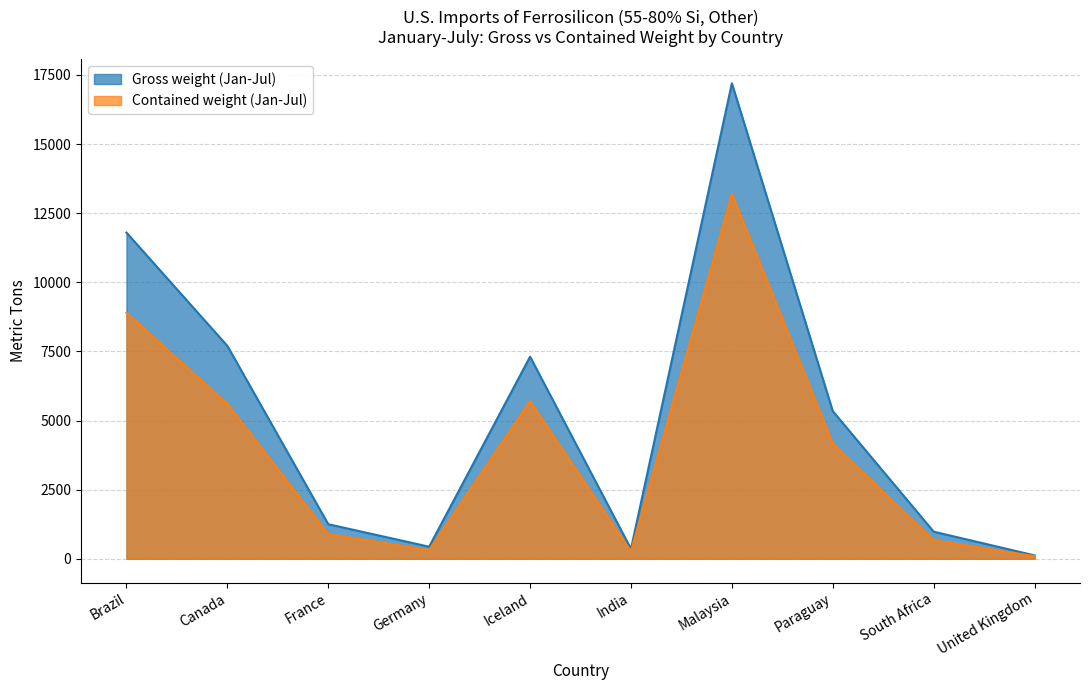

What is the difference between the maximum and minimum values in the Gross weight (Jan-Jul) series?

17078